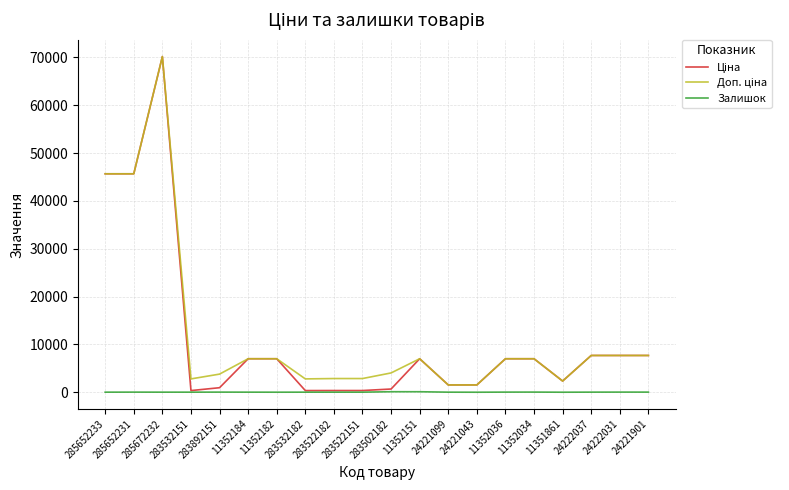

What is the maximum value shown in the chart?

70181.6